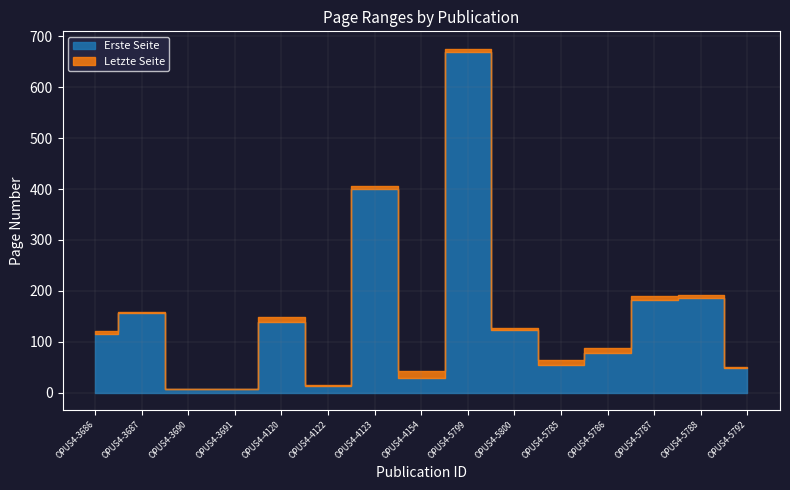

How many data points does each series have?

15